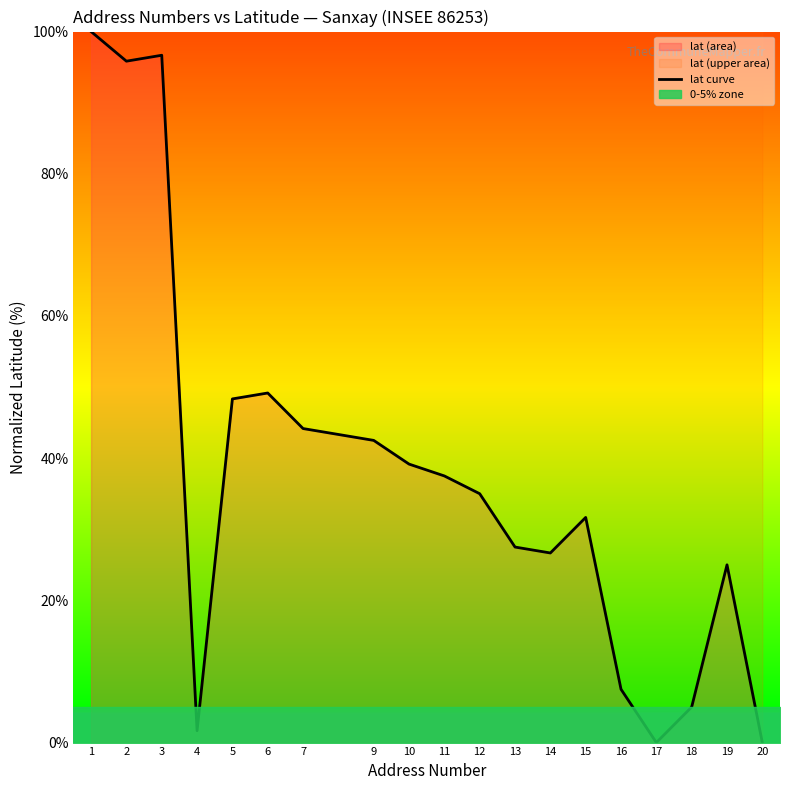

What is the difference between the second highest and minimum values?

96.7